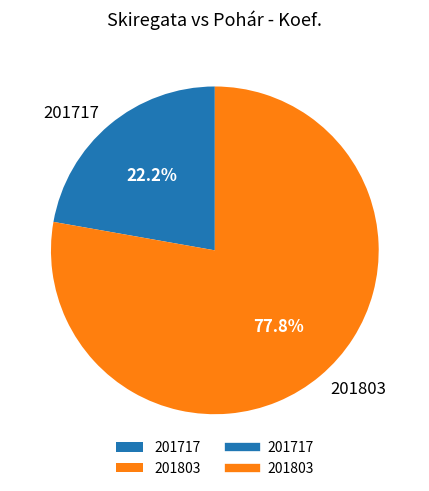

What is the smallest slice in the pie chart?

201717